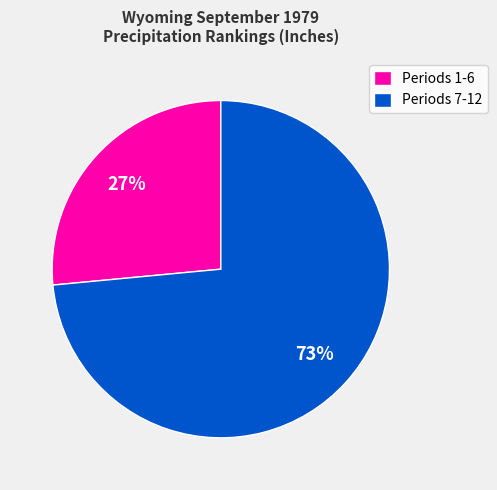

Rank the categories by value from highest to lowest.

Periods 7-12, Periods 1-6